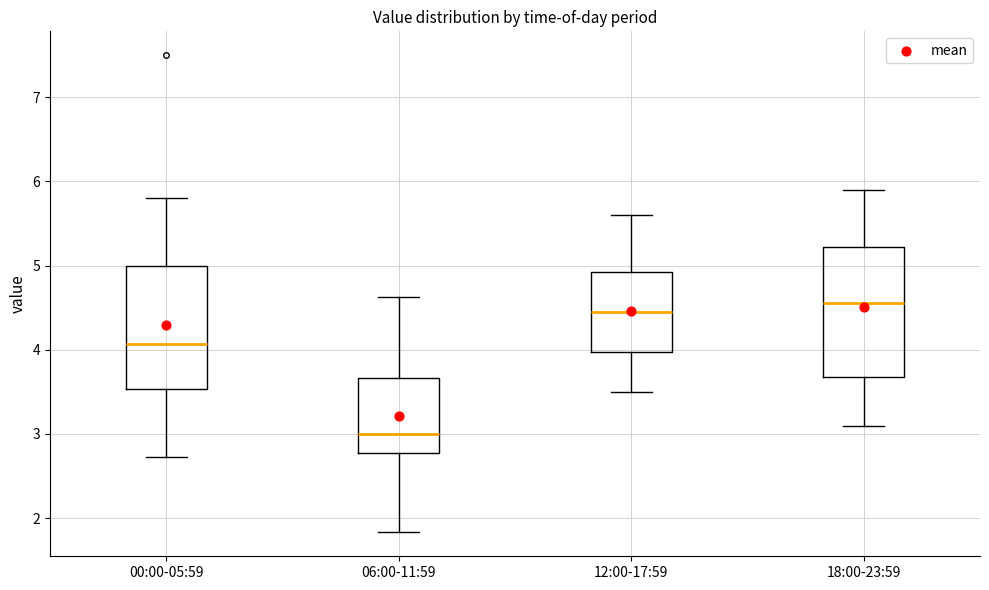

Reading left to right, transcribe this box plot: for each box, give where its median line is, the range the box spans, and where its two whiskers end, as read against the y-axis. The values are not printed on the chart, so give them approximately, as read against the axis.

00:00-05:59: median 4.1, box 3.5 to 5.0, whiskers 2.7 to 5.8
06:00-11:59: median 3.0, box 2.8 to 3.7, whiskers 1.8 to 4.6
12:00-17:59: median 4.5, box 4.0 to 4.9, whiskers 3.5 to 5.6
18:00-23:59: median 4.6, box 3.7 to 5.2, whiskers 3.1 to 5.9